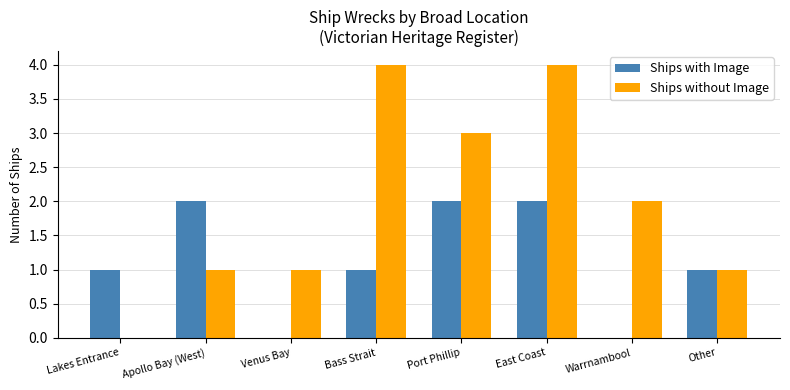

True or false: Ships without Image has a value of -3 at Lakes Entrance.

False